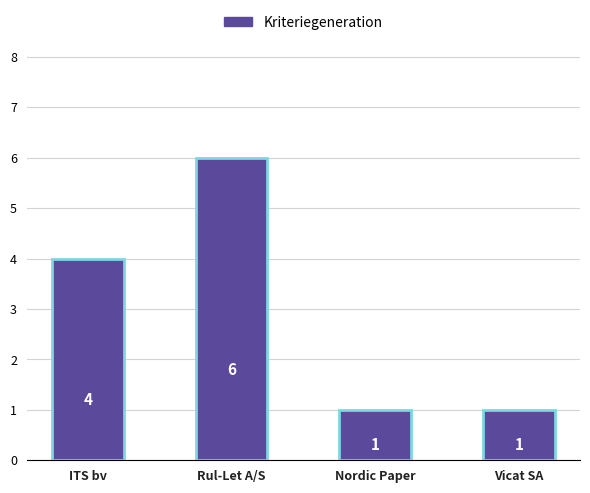

What is the change in value from ITS bv to Vicat SA?

-3